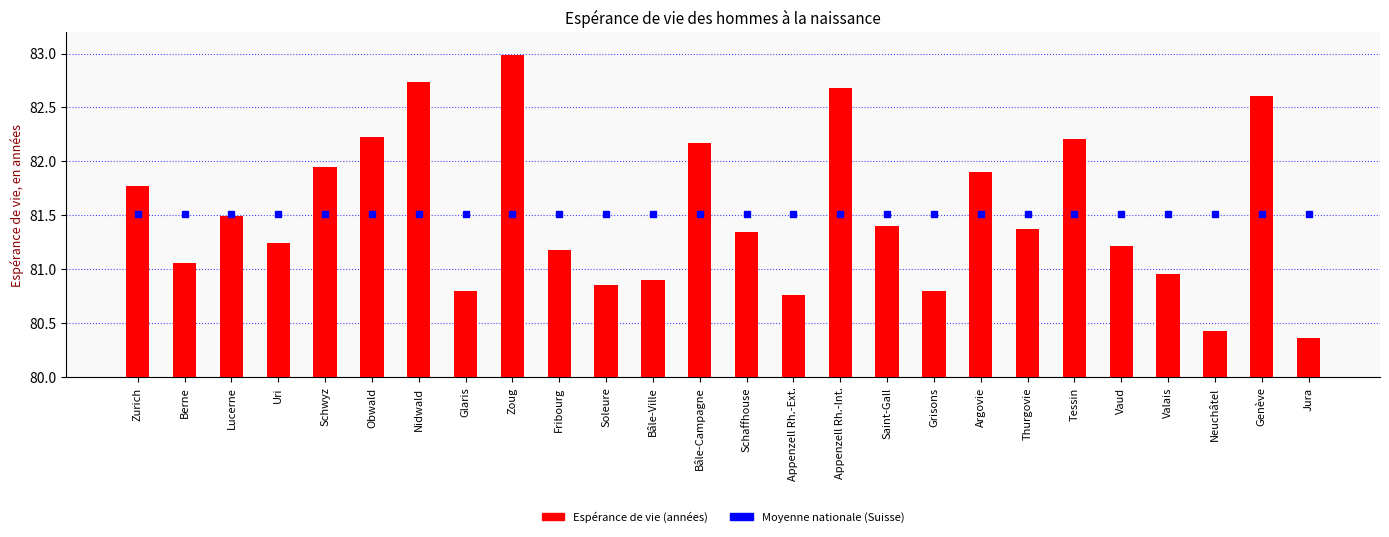

Count the number of categories in the chart.

26